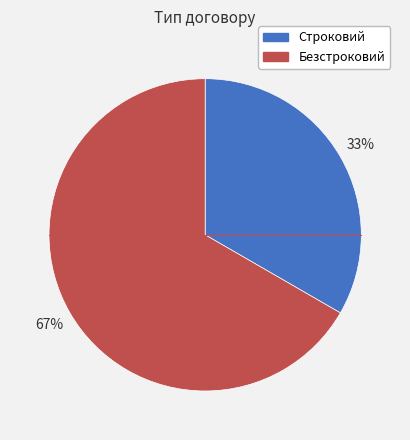

To the nearest percent, what portion does Строковий represent?

33%